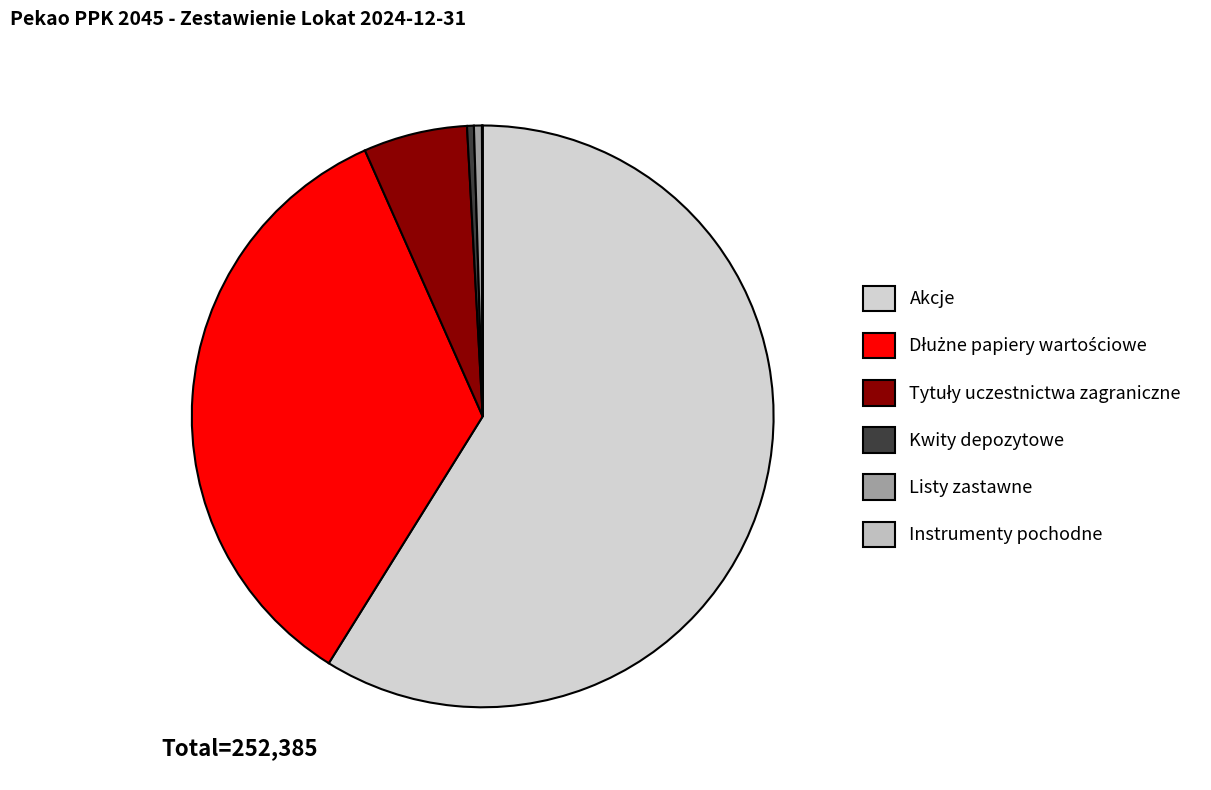

Does Akcje account for over 50% of the chart?

Yes